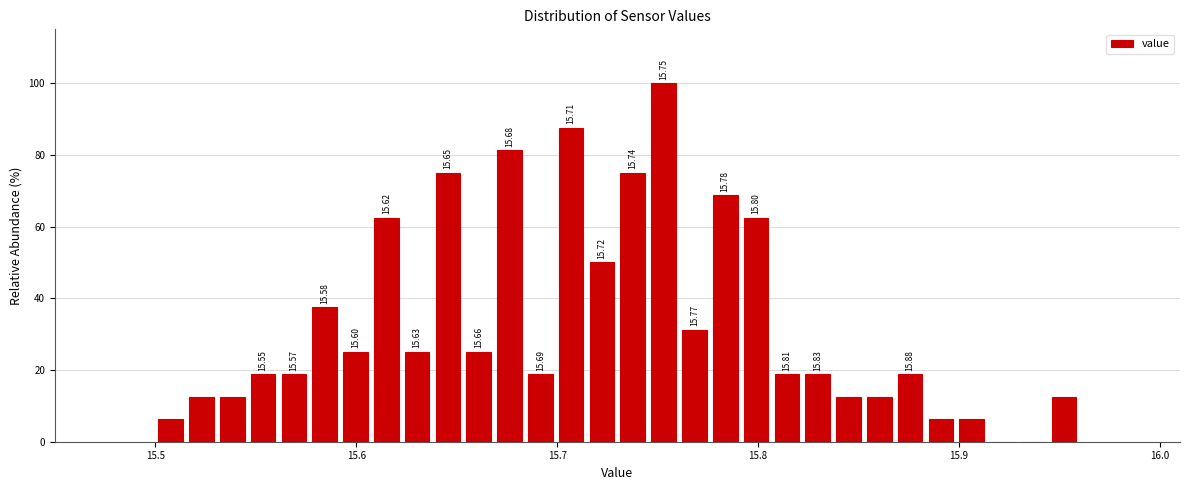

Around what value on the x-axis is the tallest bar? Give the approximate position of its centre, as read against the axis.

15.75